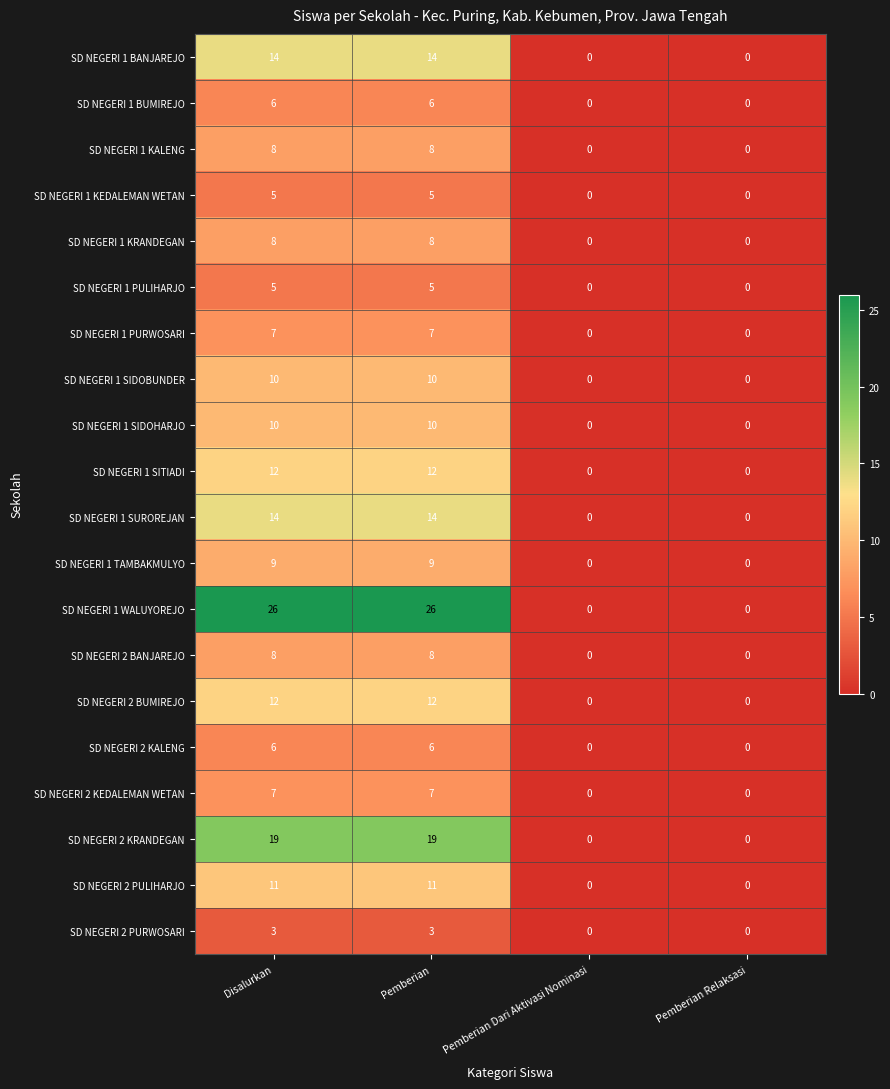

Count the number of data series in this chart.

20